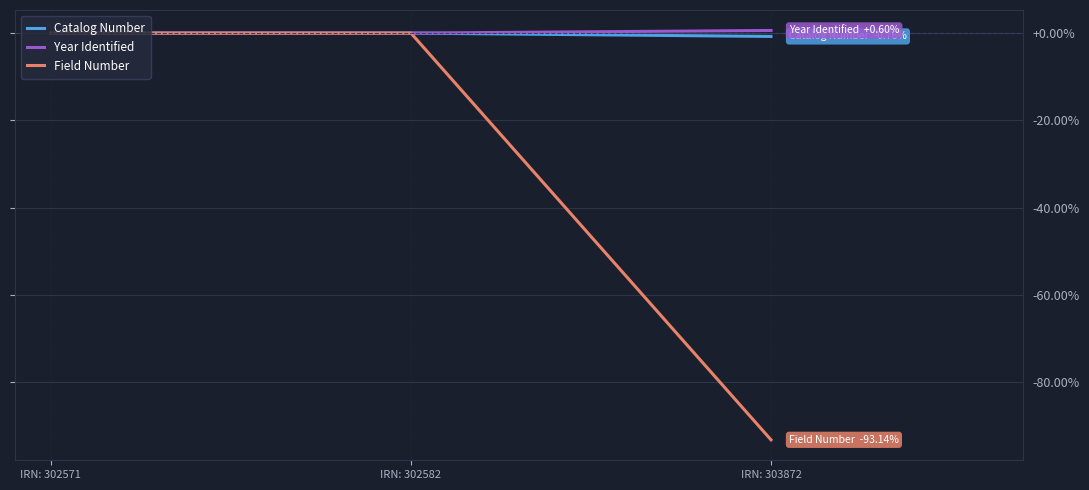

What is the sum of the Catalog Number values at IRN: 303872 and IRN: 302582?

-0.8